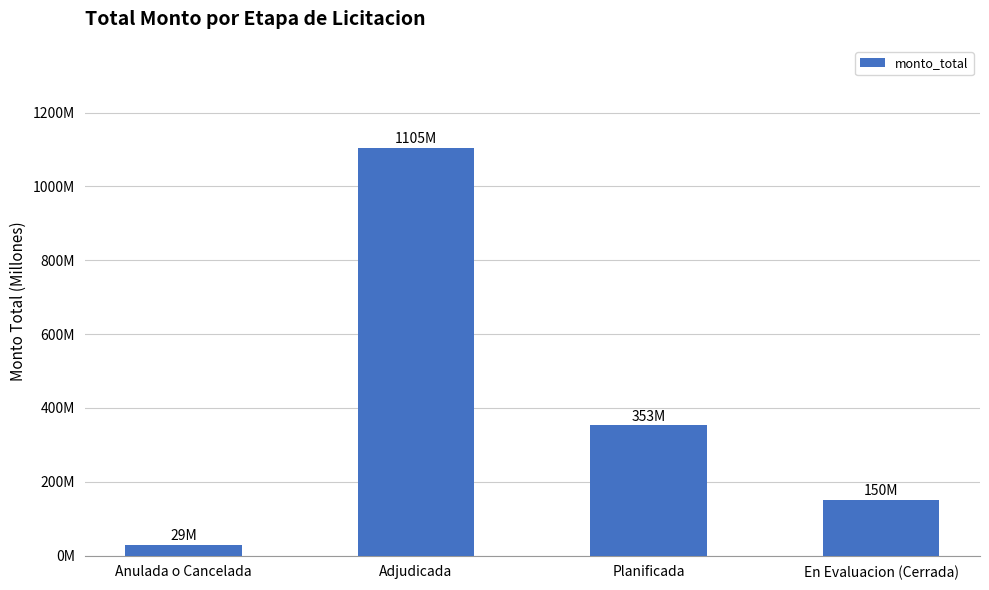

The value at Planificada is 202.6. True or false?

False